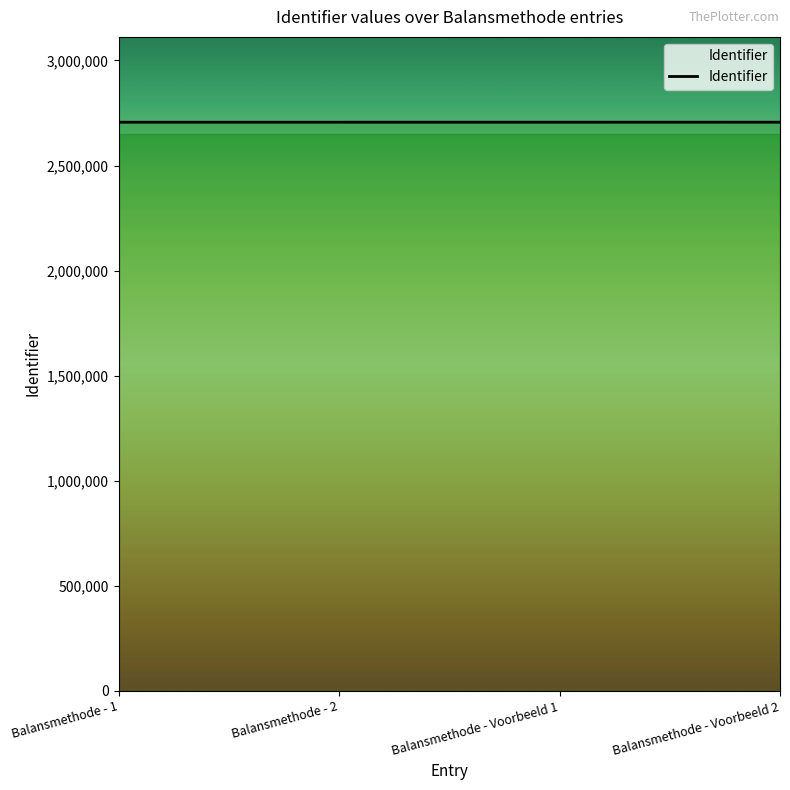

True or false: the data has more than 2 interior local peaks.

False